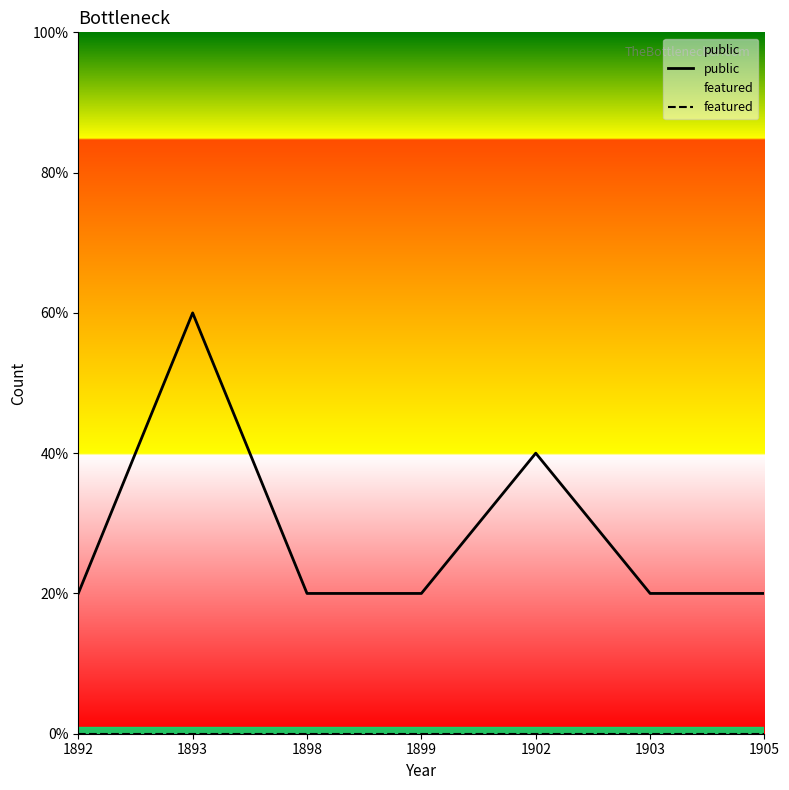

What is the difference between the maximum and second lowest values in the public series?

2